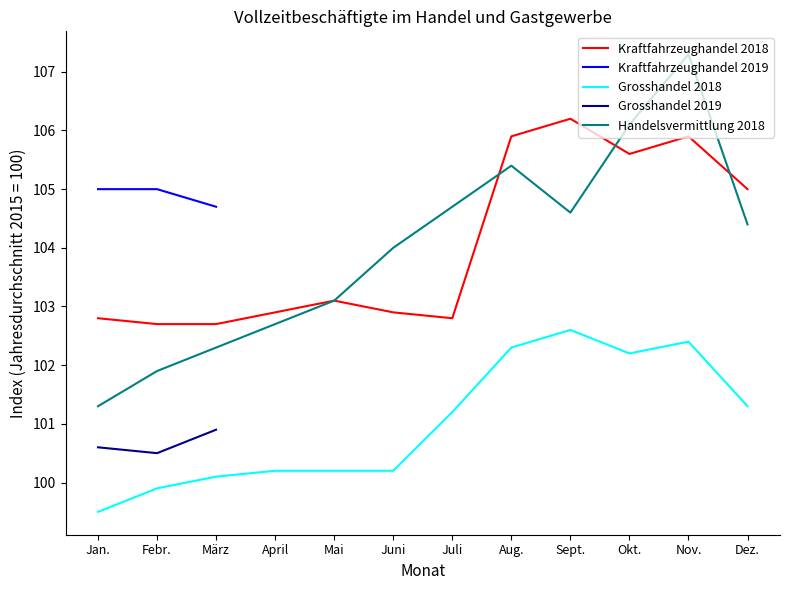

True or false: Grosshandel 2018 and Handelsvermittlung 2018 cross at least once.

False